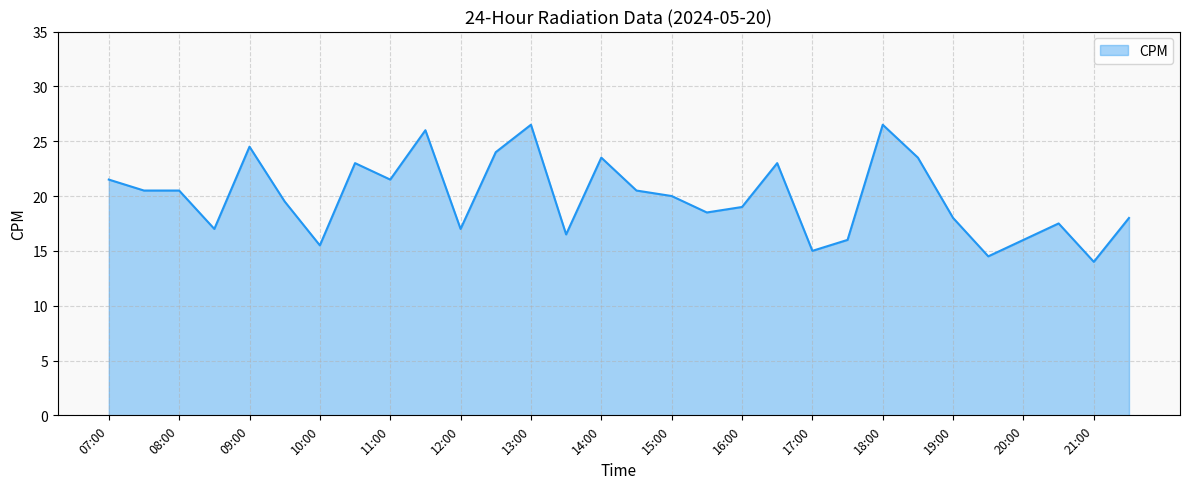

What is the maximum value shown in the chart?

26.5